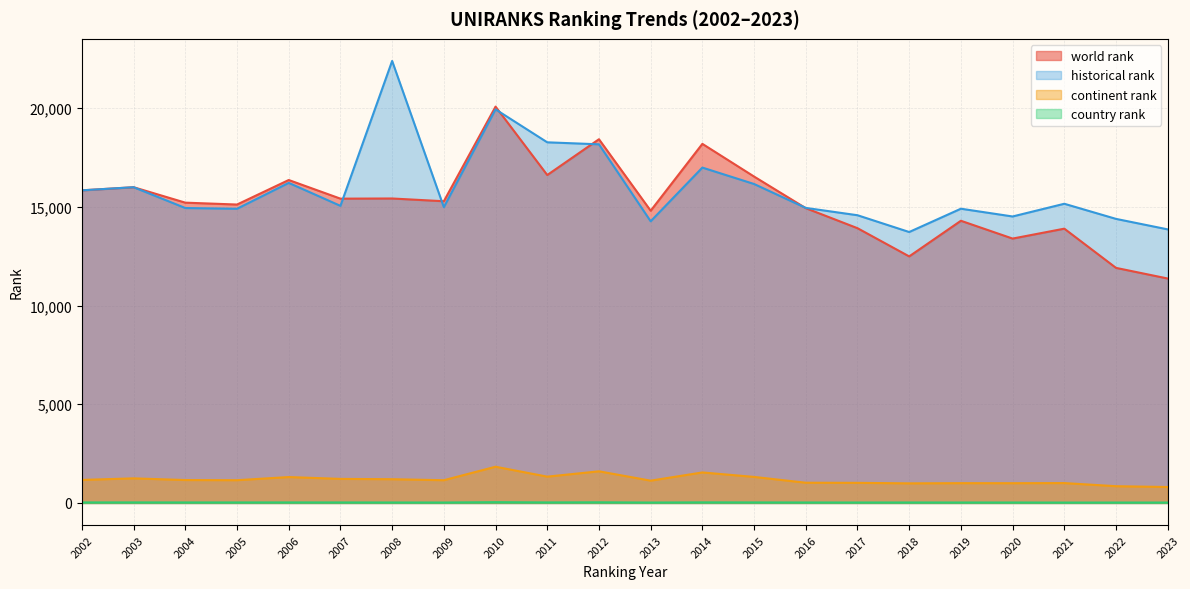

Between 2010 and 2016, which is larger?

2010